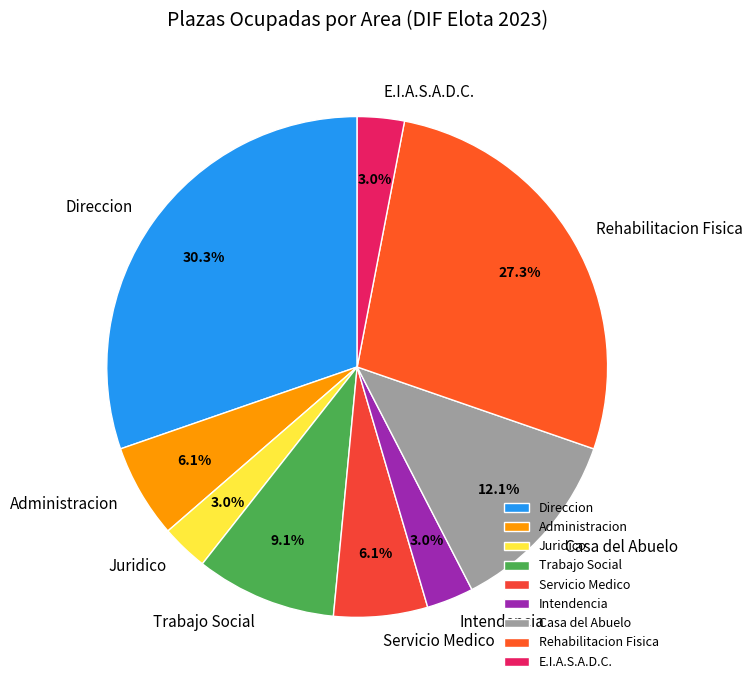

Does any single category account for the majority?

No